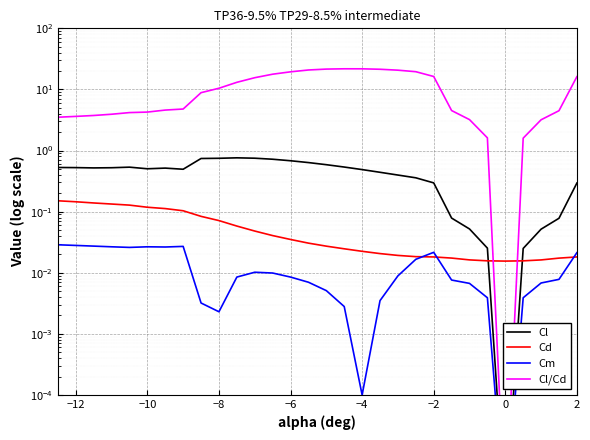

What is the maximum value shown in the chart?

21.8